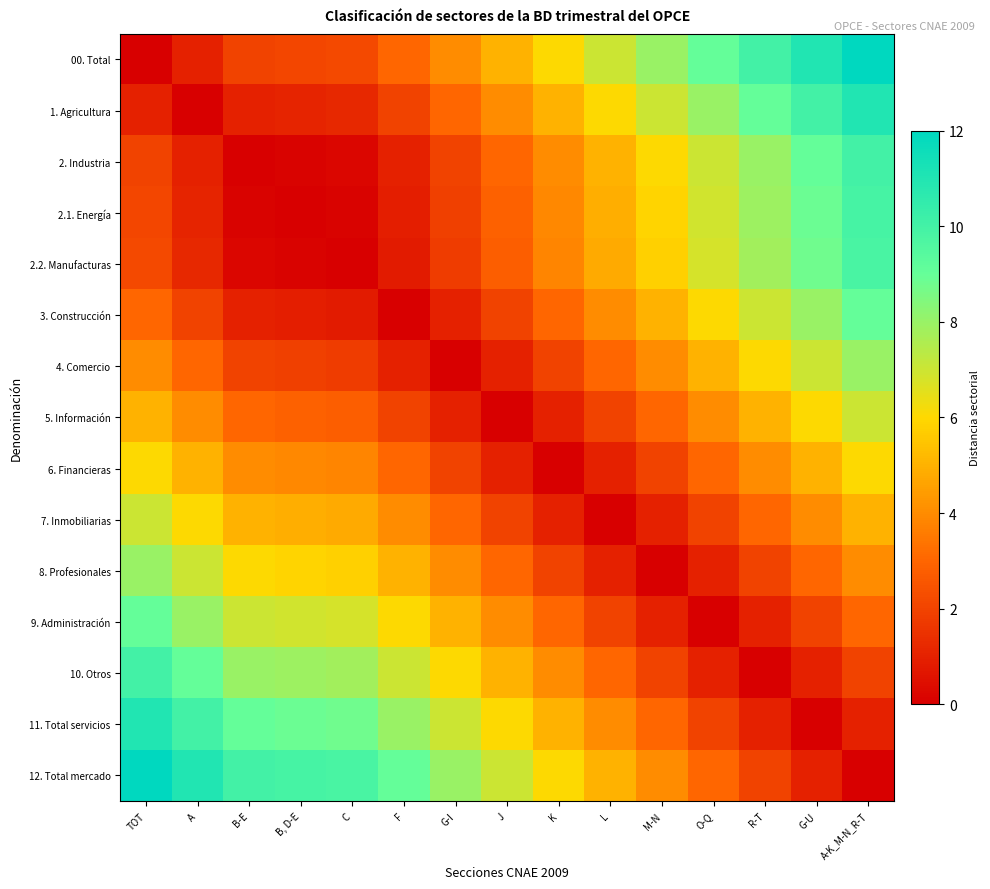

Rank the series by their maximum value, from highest to lowest.

00. Total, 12. Total mercado, 1. Agricultura, 11. Total servicios, 2. Industria, 10. Otros, 2.1. Energía, 2.2. Manufacturas, 3. Construcción, 9. Administración, 4. Comercio, 8. Profesionales, 5. Información, 7. Inmobiliarias, 6. Financieras